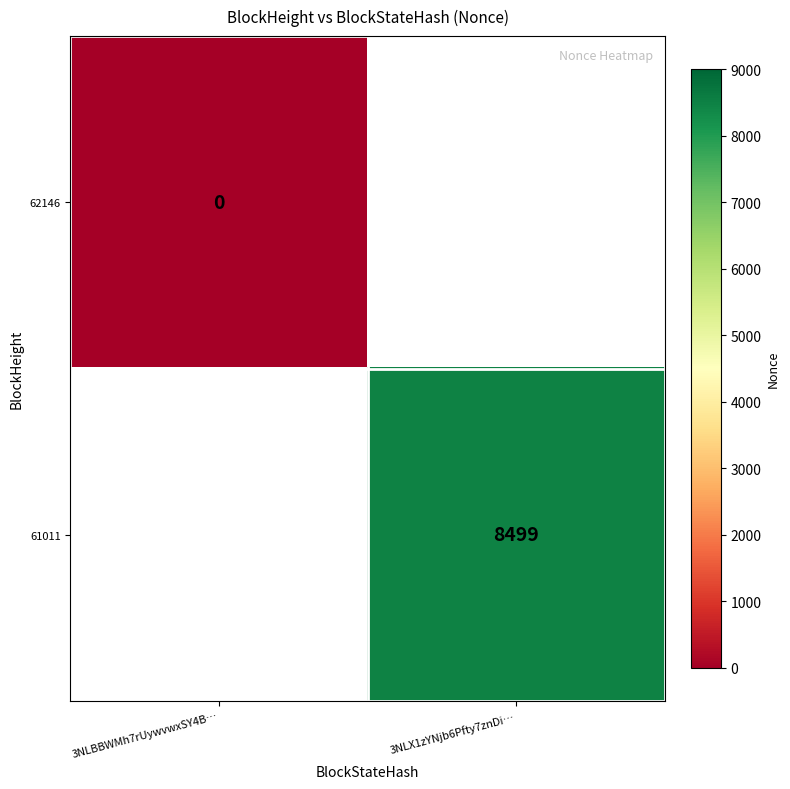

The 61011 series shows 11057 at 3NLX1zYNjb6Pfty7znDi…. True or false?

False